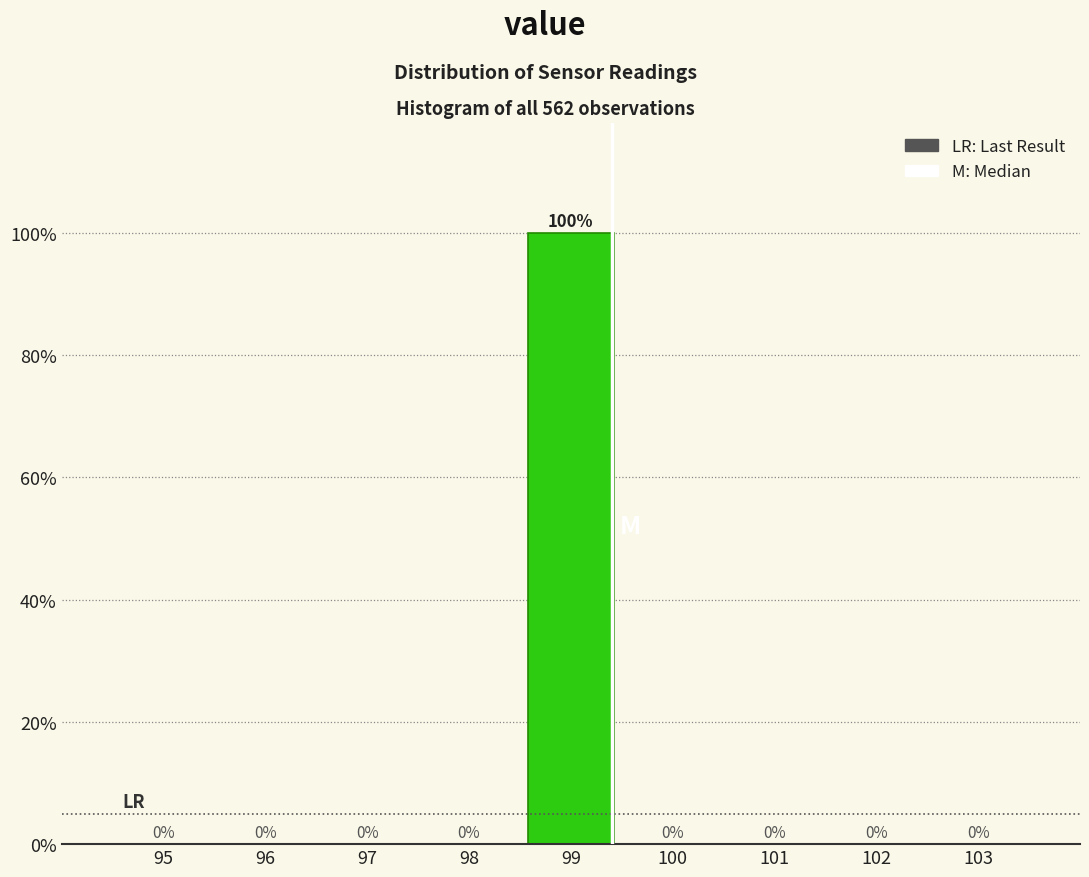

Reading right to left, transcribe all the data shown in this chart.

103=0	102=0	101=0	100=0	99=100	98=0	97=0	96=0	95=0